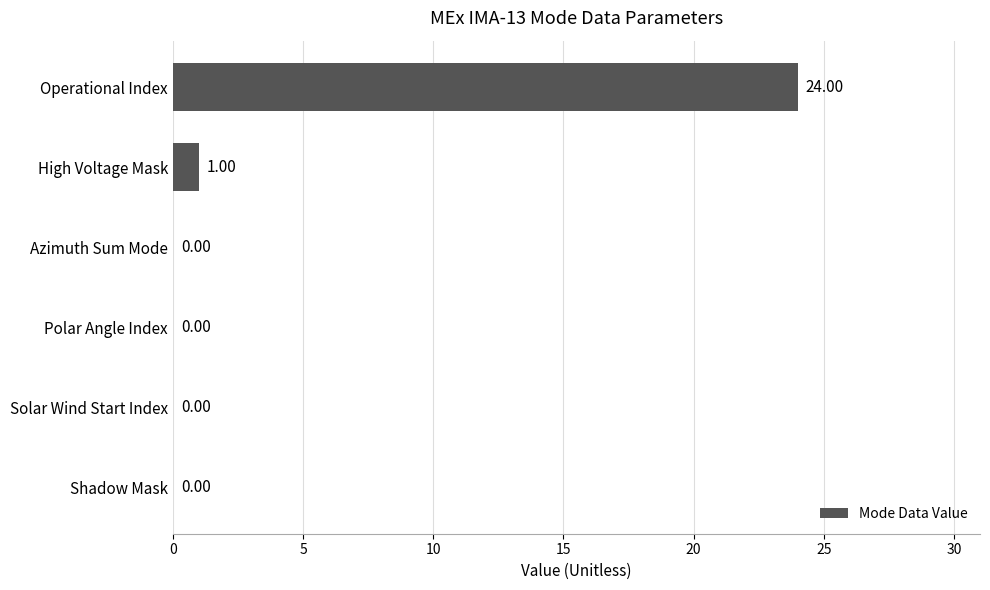

What is the greatest value displayed?

24